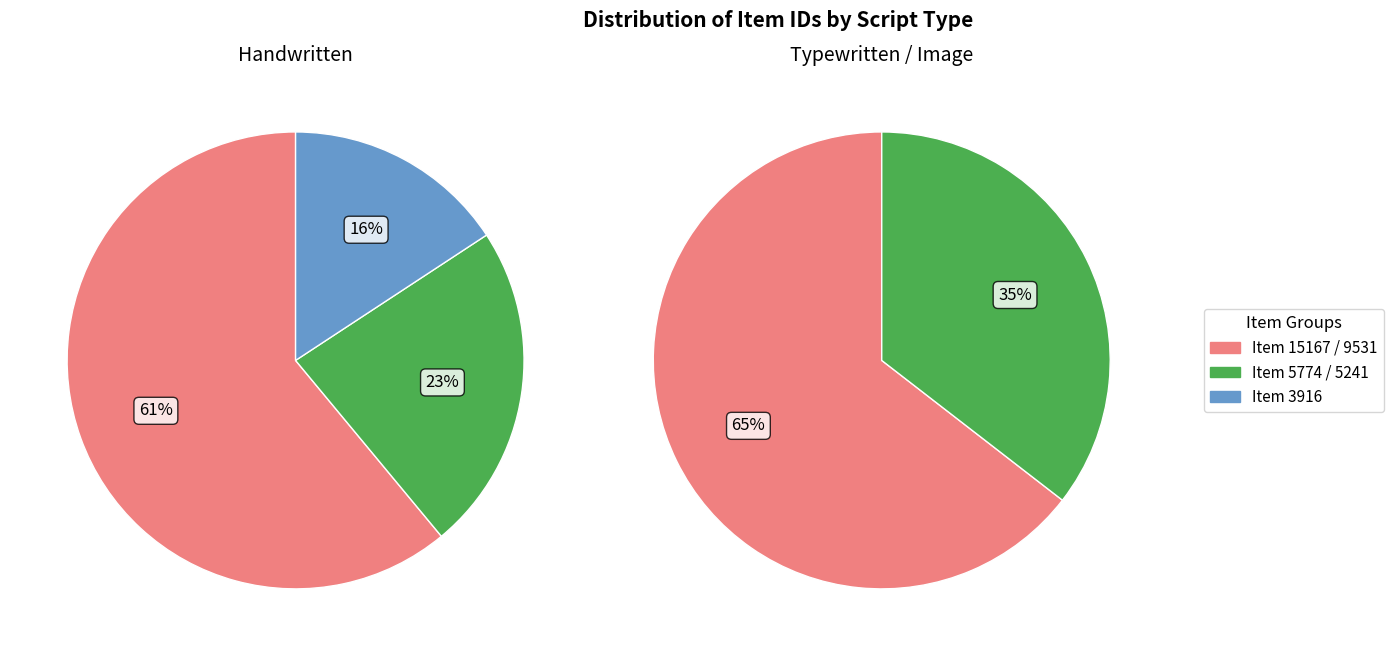

Is it true that 1 is 0% of the pie?

True